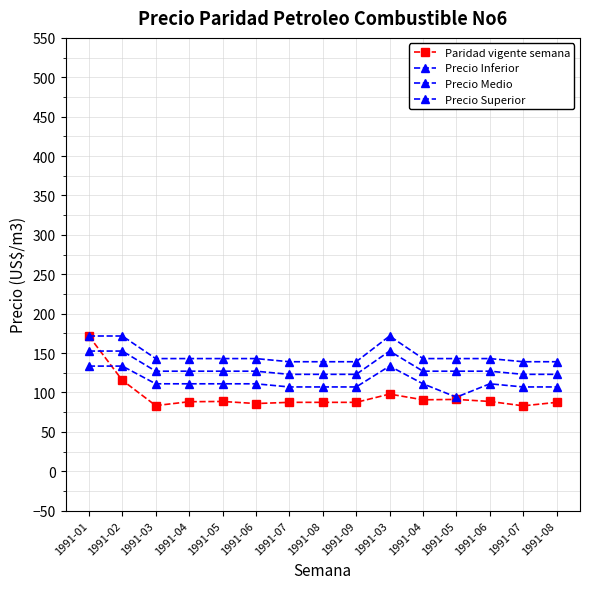

Count the number of categories in the chart.

15